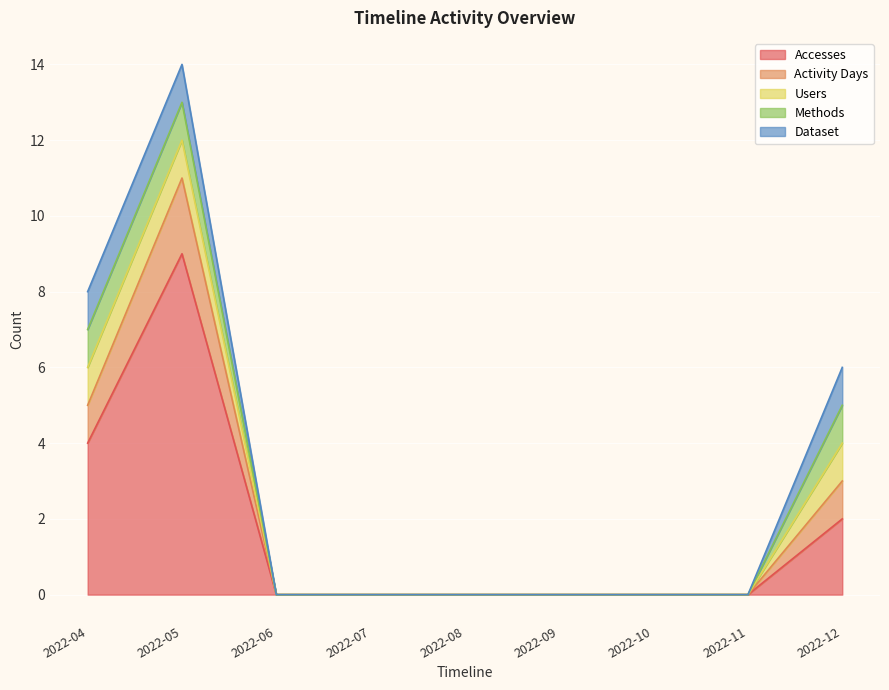

Is the value of Activity Days at 2022-04 greater than the value of Users at 2022-04?

No